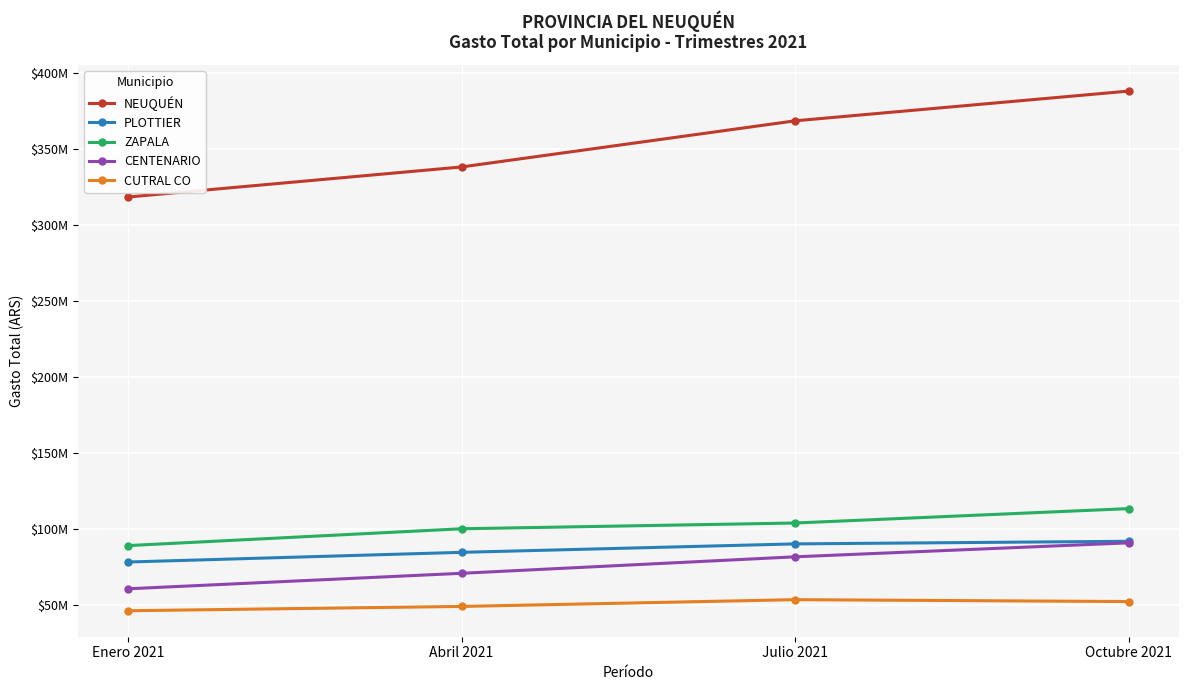

Which label corresponds to the largest value in the chart?

Octubre 2021